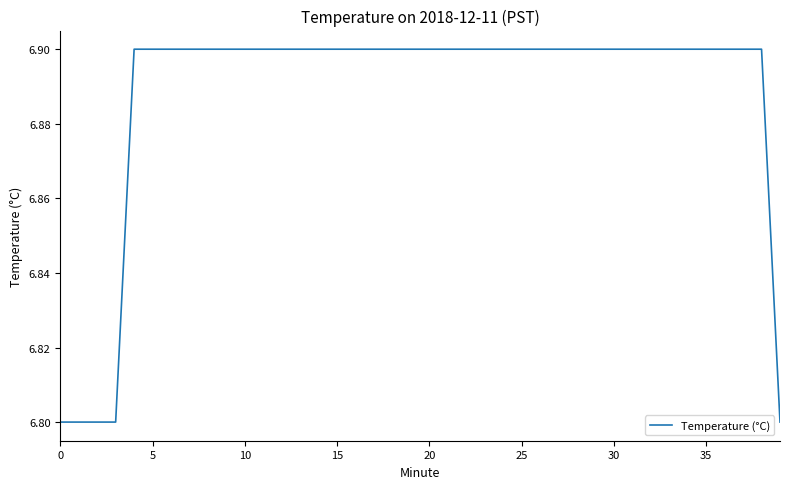

What is the maximum value shown in the chart?

6.9